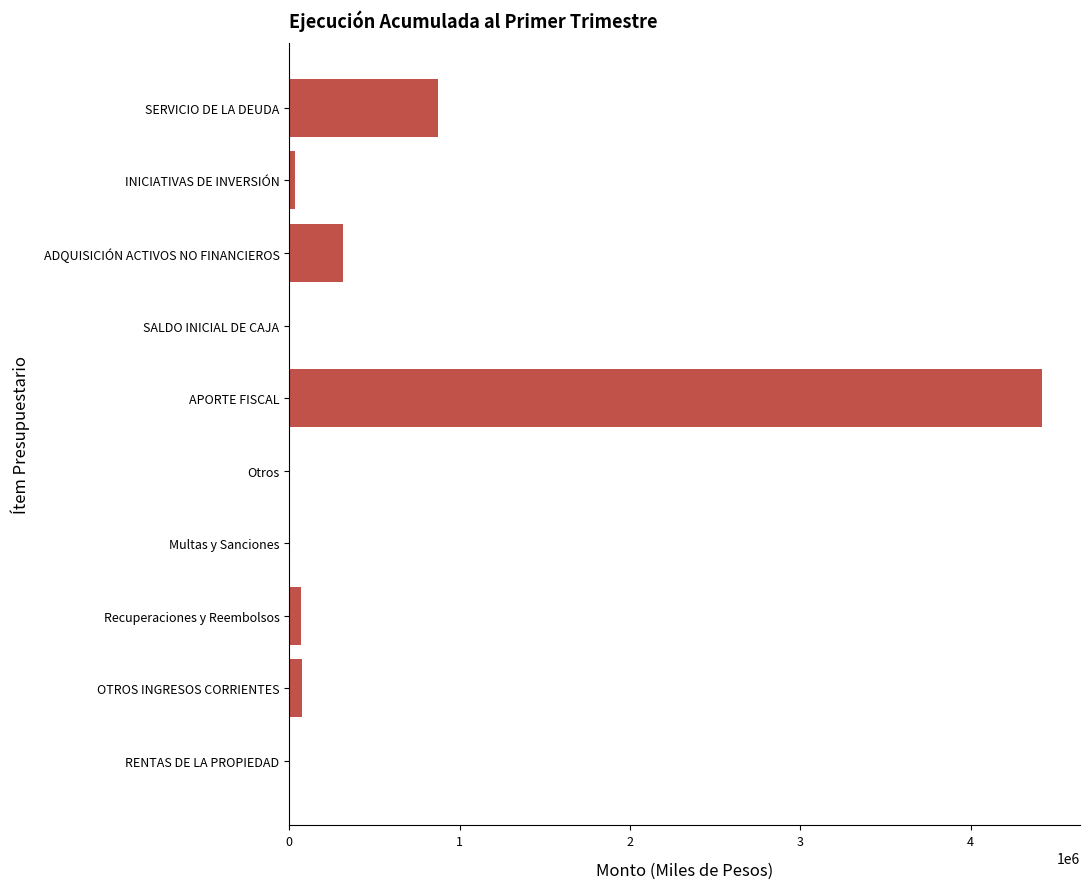

Is it true that the value at SALDO INICIAL DE CAJA is -1672425?

False